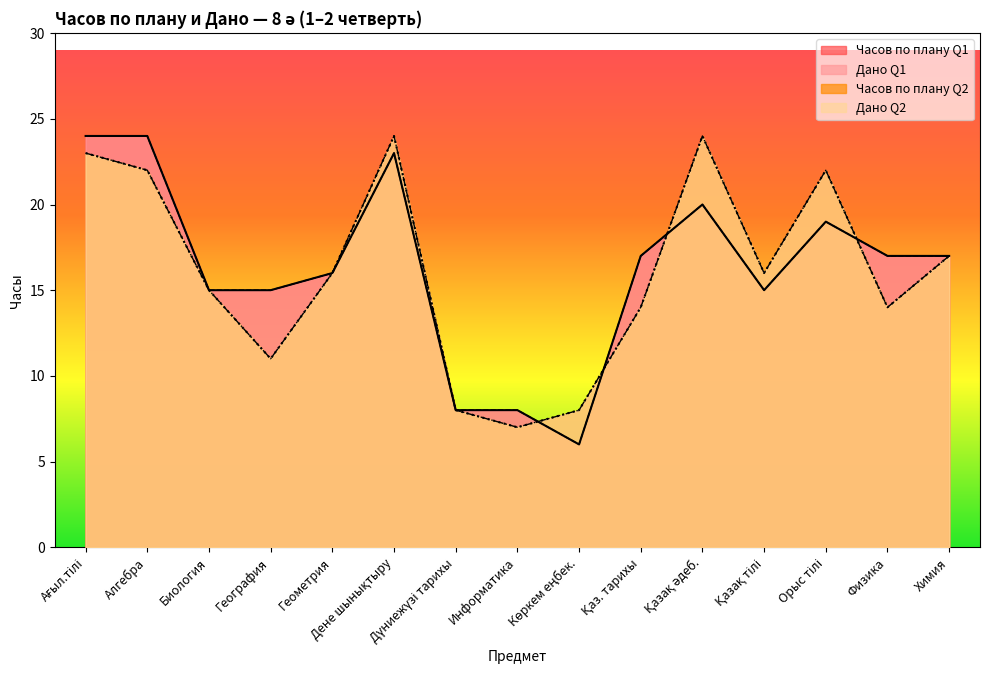

How many data points in Дано Q1 are less than 17?

7